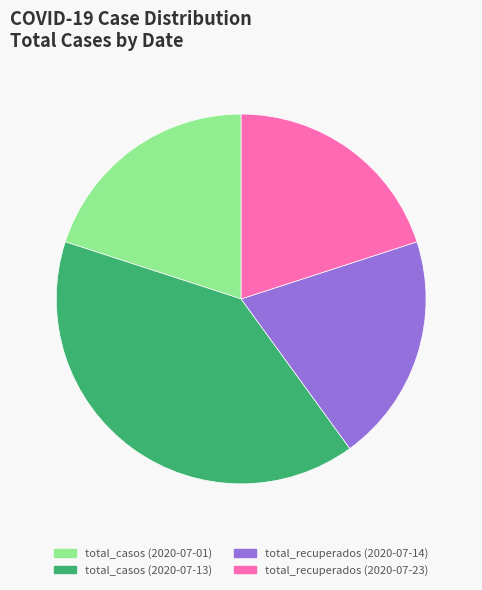

Is the sum of total_casos (2020-07-13) and total_recuperados (2020-07-14) greater than half?

Yes